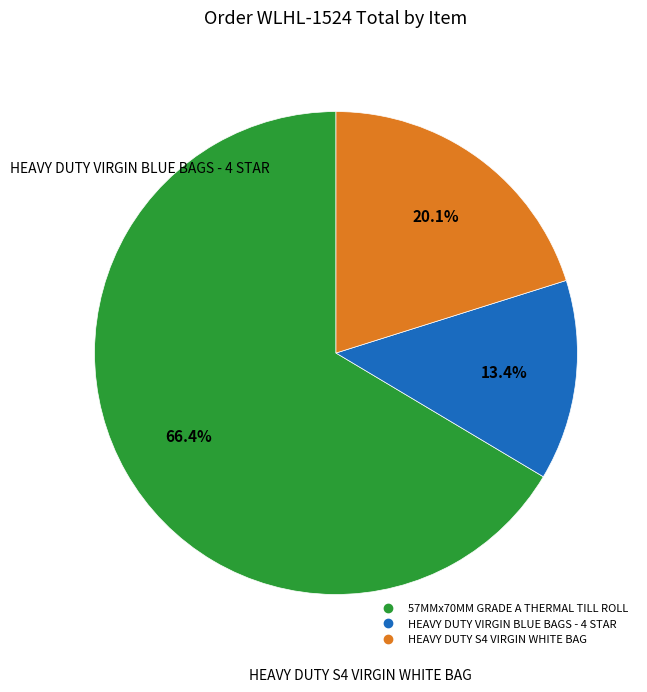

What portion of the pie excludes HEAVY DUTY S4 VIRGIN WHITE BAG?

79.9%